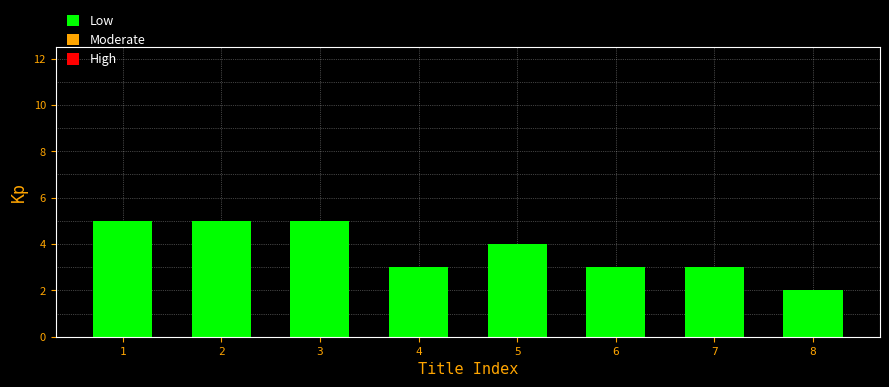

Reading left to right, transcribe all the data shown in this chart.

5	5	5	3	4	3	3	2